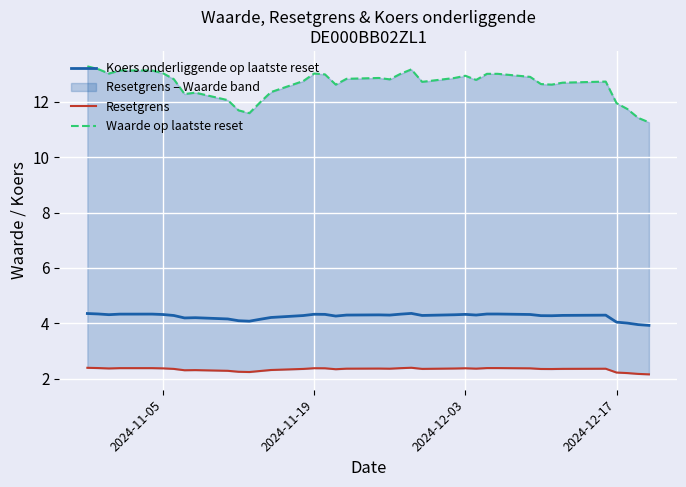

Which series has the widest spread of values?

Waarde op laatste reset